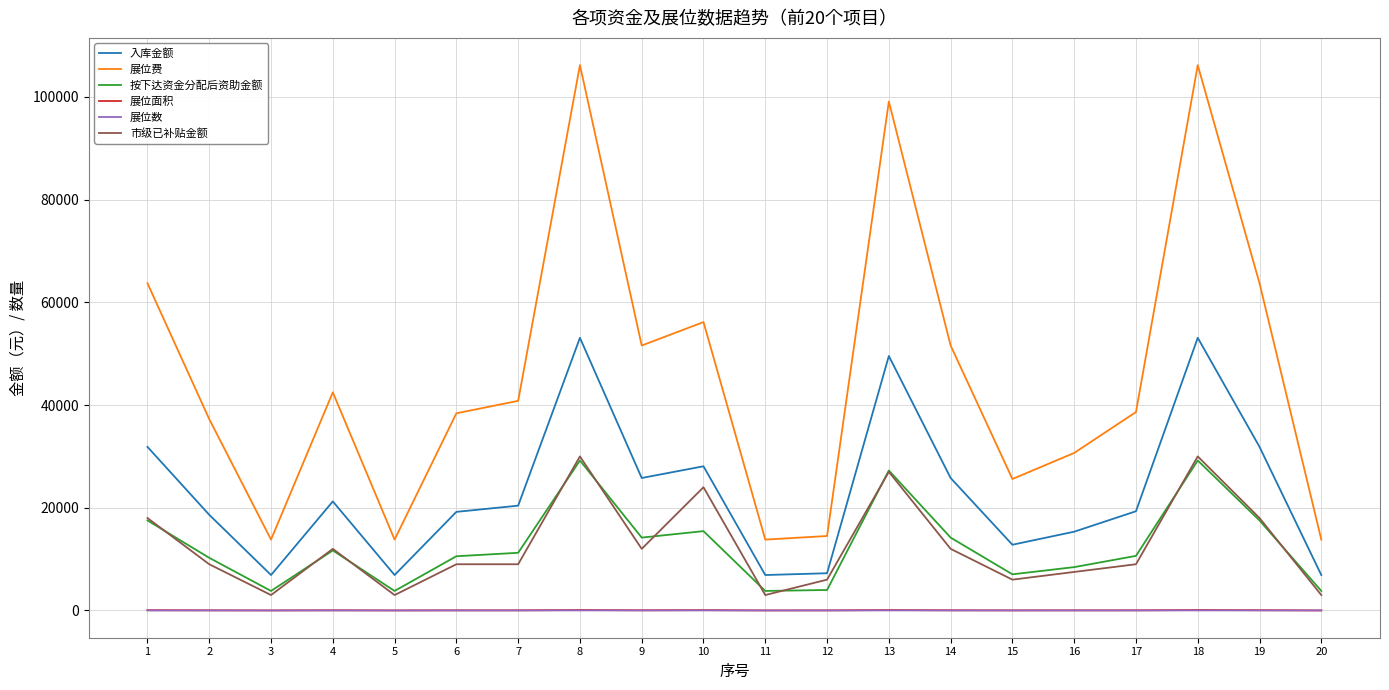

Does the chart have visible grid lines?

Yes